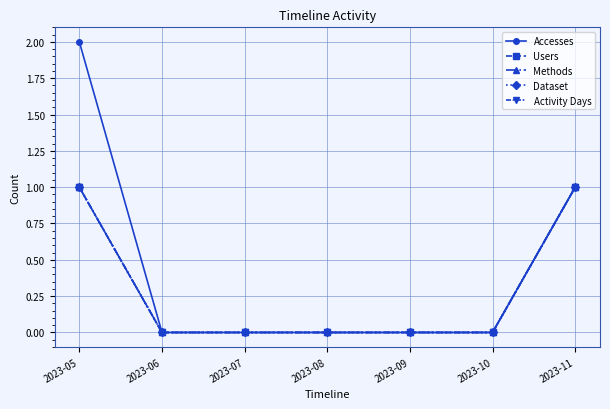

What is the sum of all Users values?

2